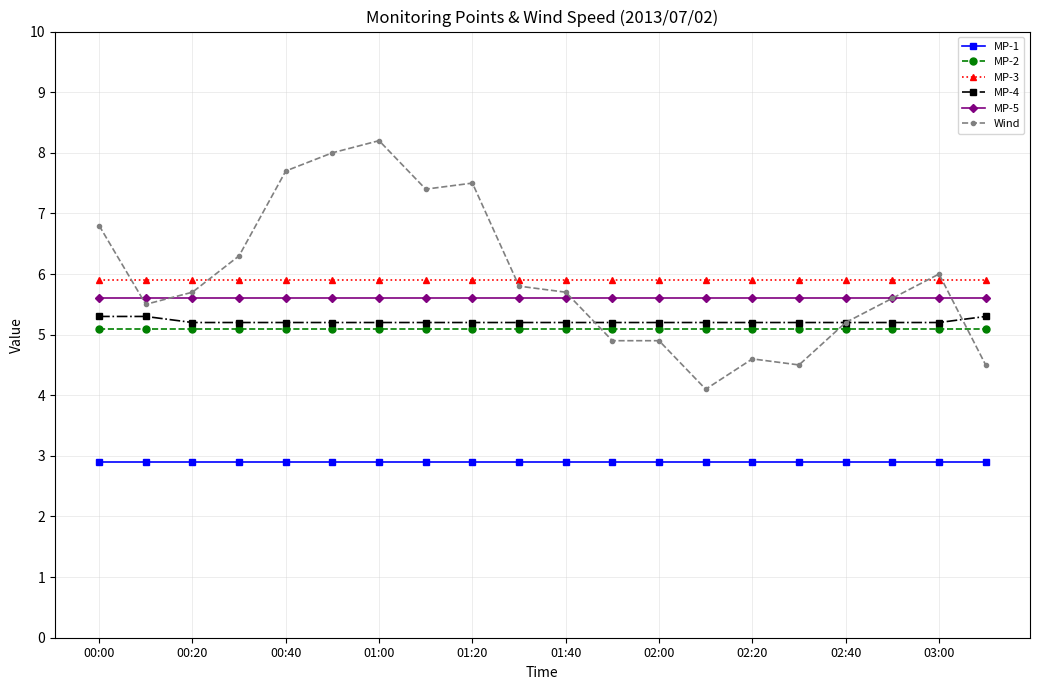

Rank the series by their maximum value, from highest to lowest.

Wind, MP-3, MP-5, MP-4, MP-2, MP-1